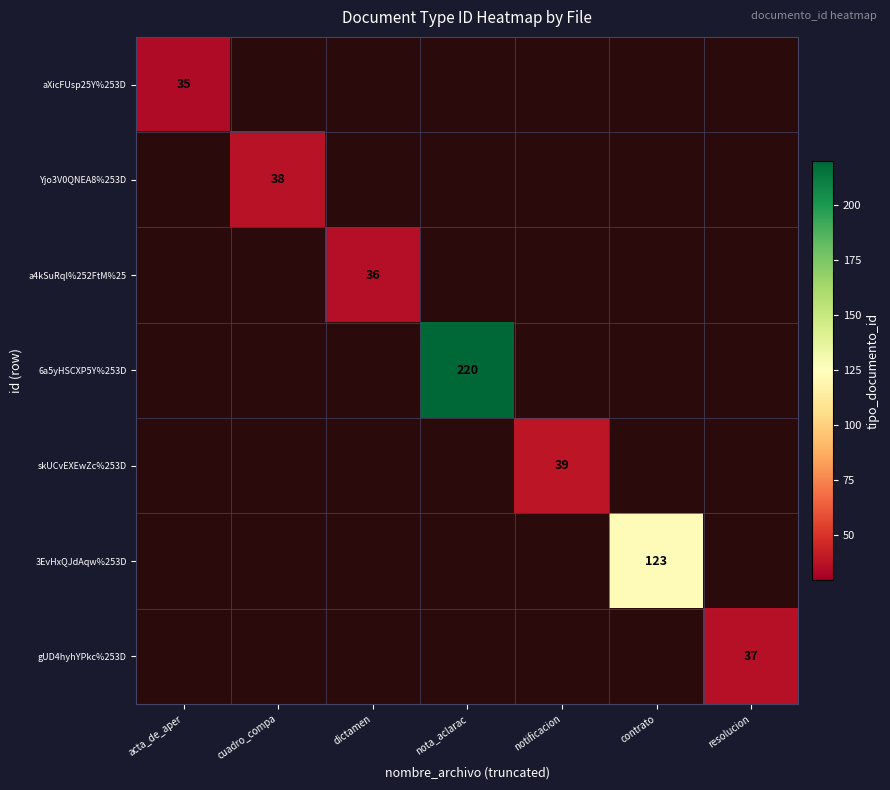

At cuadro_compa, list the series in order from largest to smallest.

aXicFUsp25Y%253D, Yjo3V0QNEA8%253D, a4kSuRql%252FtM%25, 6a5yHSCXP5Y%253D, skUCvEXEwZc%253D, 3EvHxQJdAqw%253D, gUD4hyhYPkc%253D